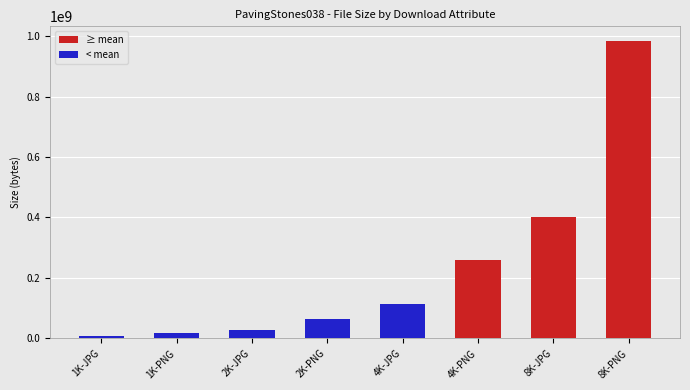

Rank the categories by value from highest to lowest.

8K-PNG, 8K-JPG, 4K-PNG, 4K-JPG, 2K-PNG, 2K-JPG, 1K-PNG, 1K-JPG